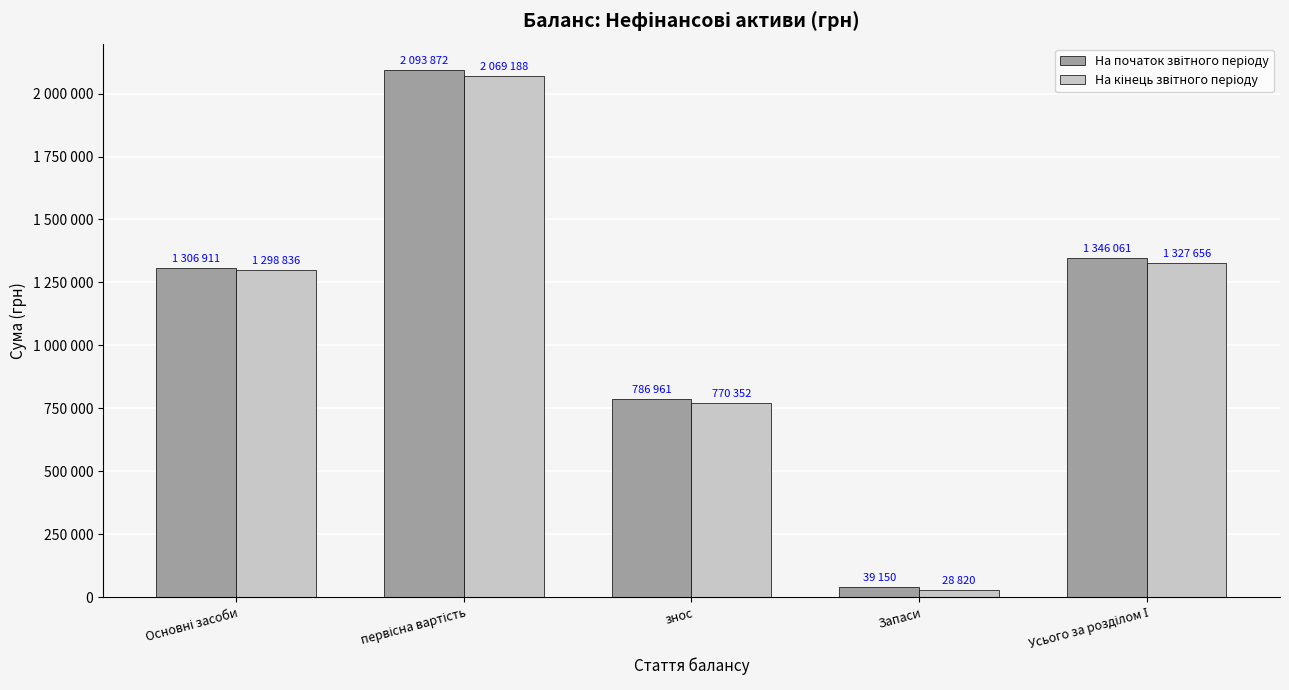

What is the spread (max minus min) of values at Запаси?

10330